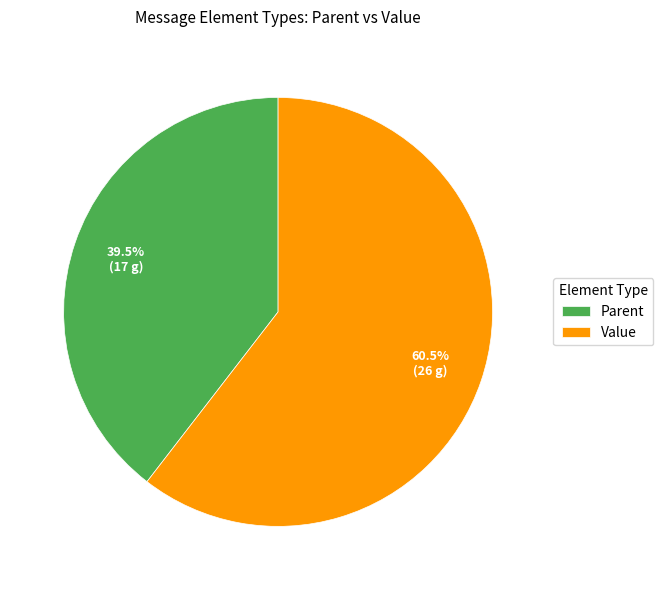

What is the ratio of the value at Parent to the value at Value?

0.7